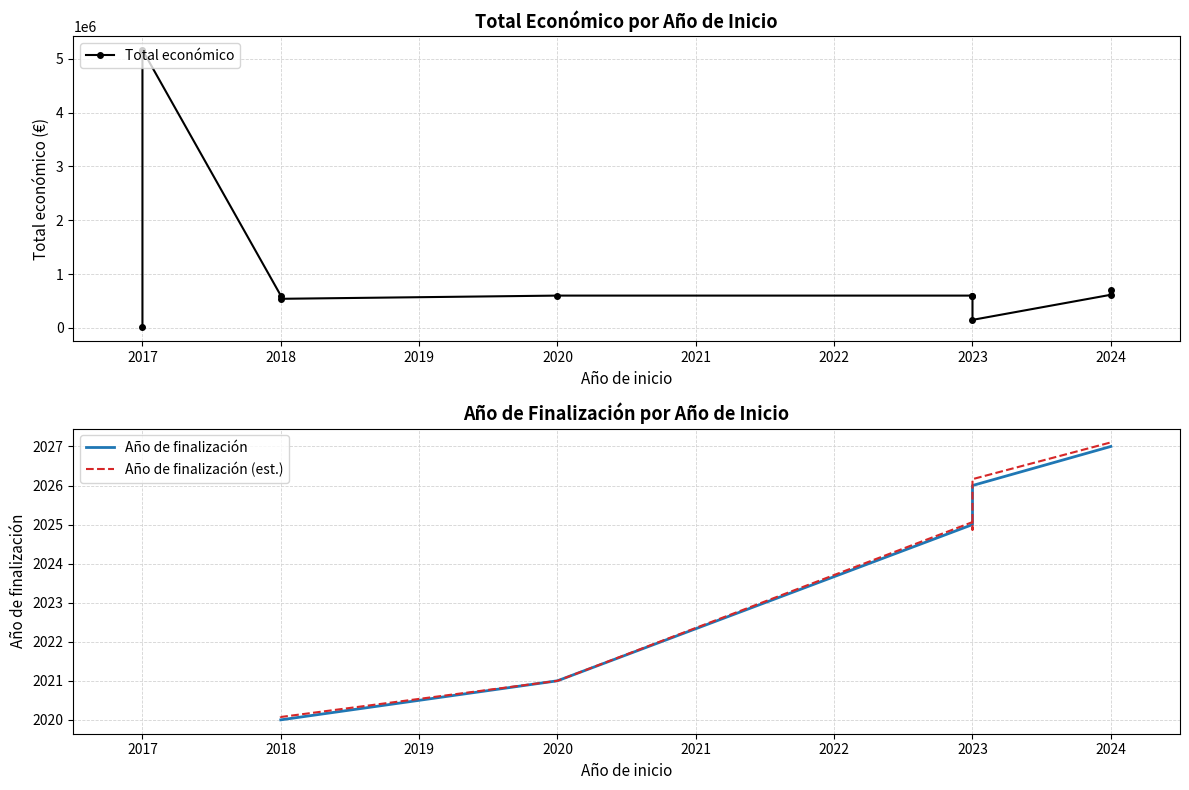

Between 2020 and 2021, which series saw the biggest shift?

Total económico